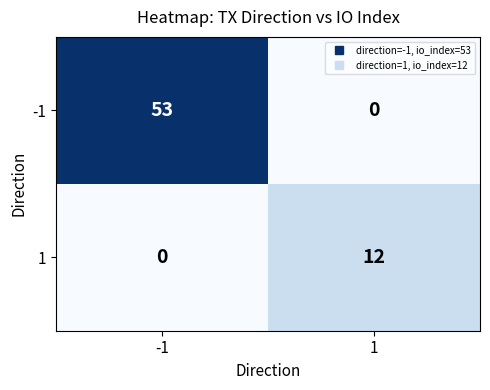

Rank the series by their maximum value, from lowest to highest.

1, -1